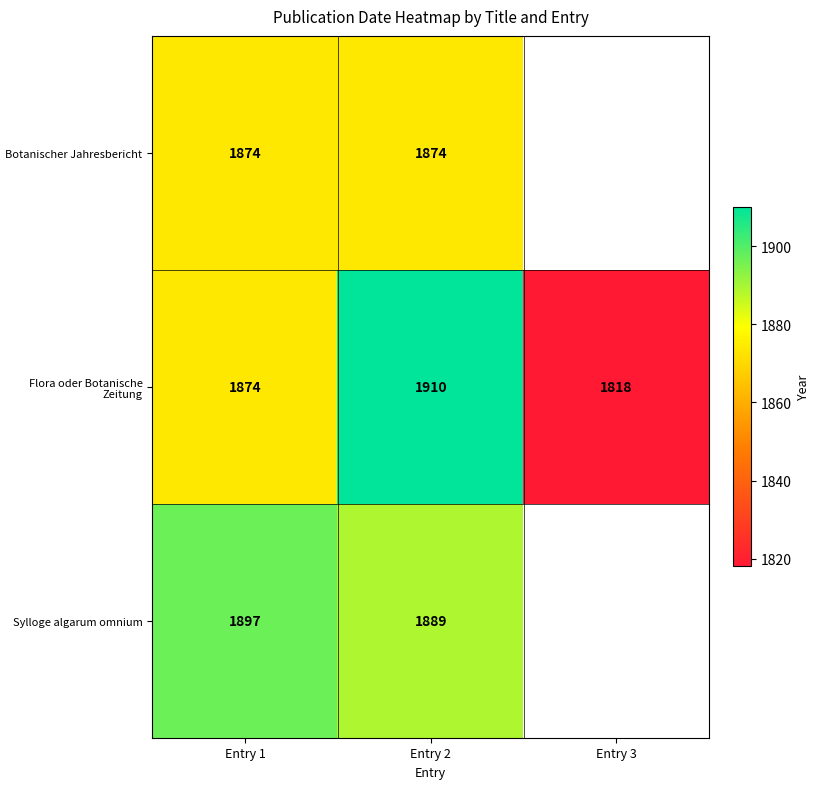

Rank the categories by Flora oder Botanische Zeitung value from lowest to highest.

Entry 3, Entry 1, Entry 2